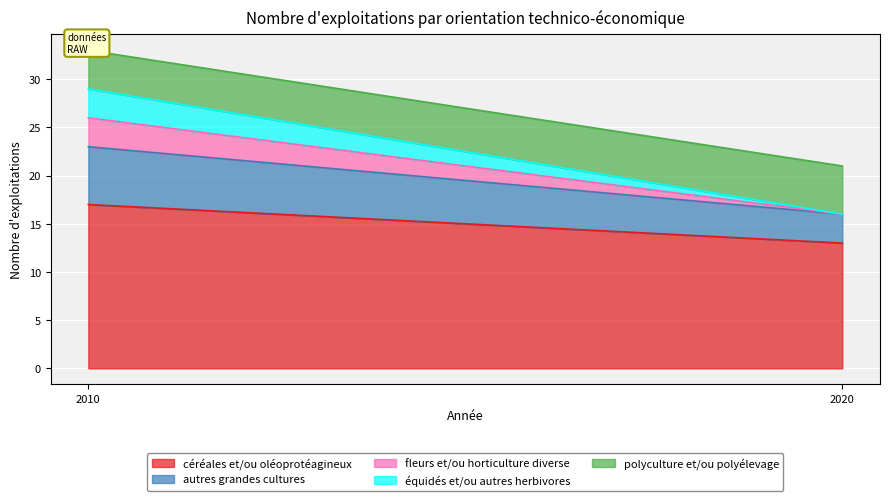

Reading left to right, transcribe all the data shown in this chart.

céréales et/ou oléoprotéagineux: 2010=17	2020=13
autres grandes cultures: 2010=6	2020=3
fleurs et/ou horticulture diverse: 2010=3	2020=0
équidés et/ou autres herbivores: 2010=3	2020=0
polyculture et/ou polyélevage: 2010=4	2020=5